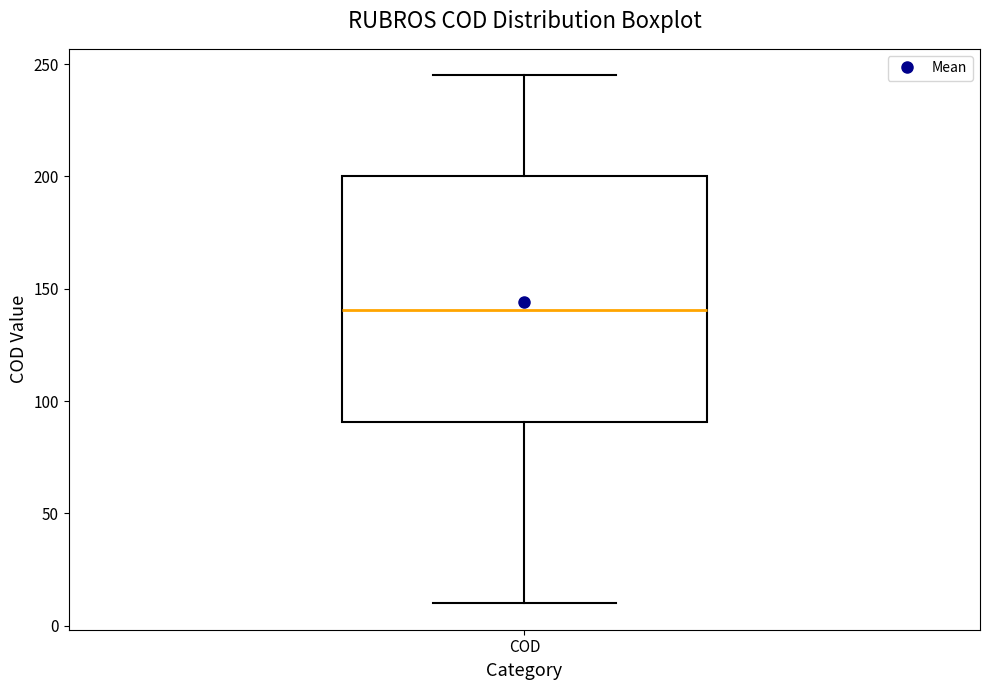

Transcribe this box plot: give where the median line is, the range the box spans, and where the two whiskers end, as read against the y-axis. The values are not printed on the chart, so give them approximately, as read against the axis.

median 140, box 90 to 200, whiskers 10 to 245